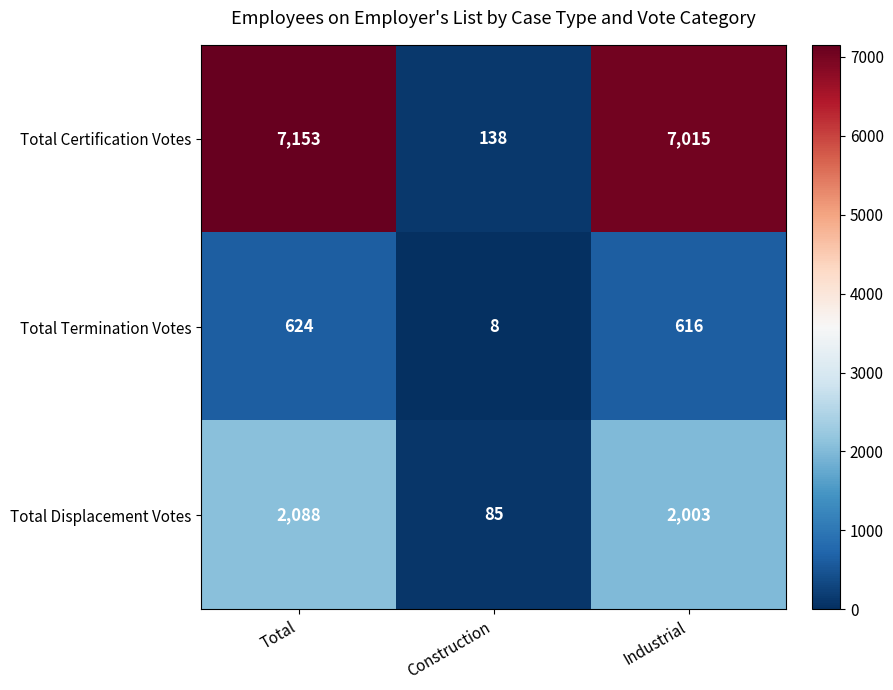

True or false: Total Termination Votes has a value of 8 at Construction.

True